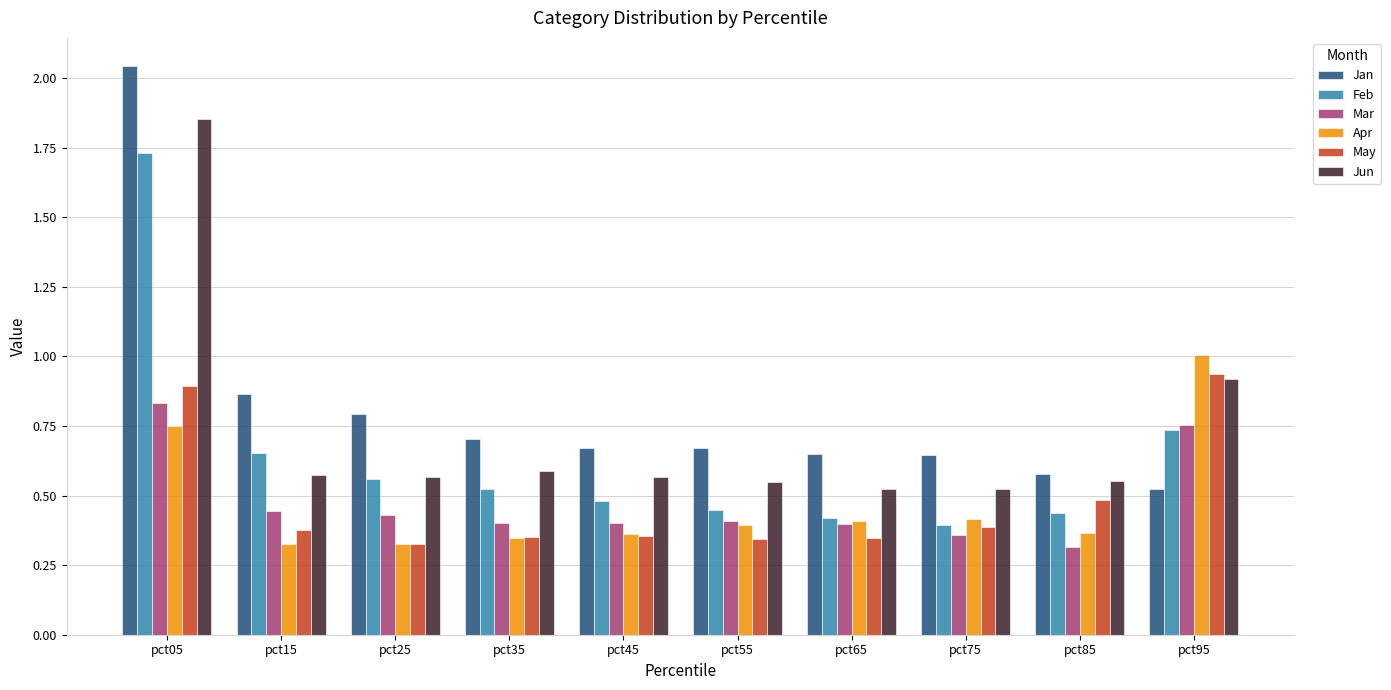

What is the sum of the May values at pct05 and pct65?

1.2